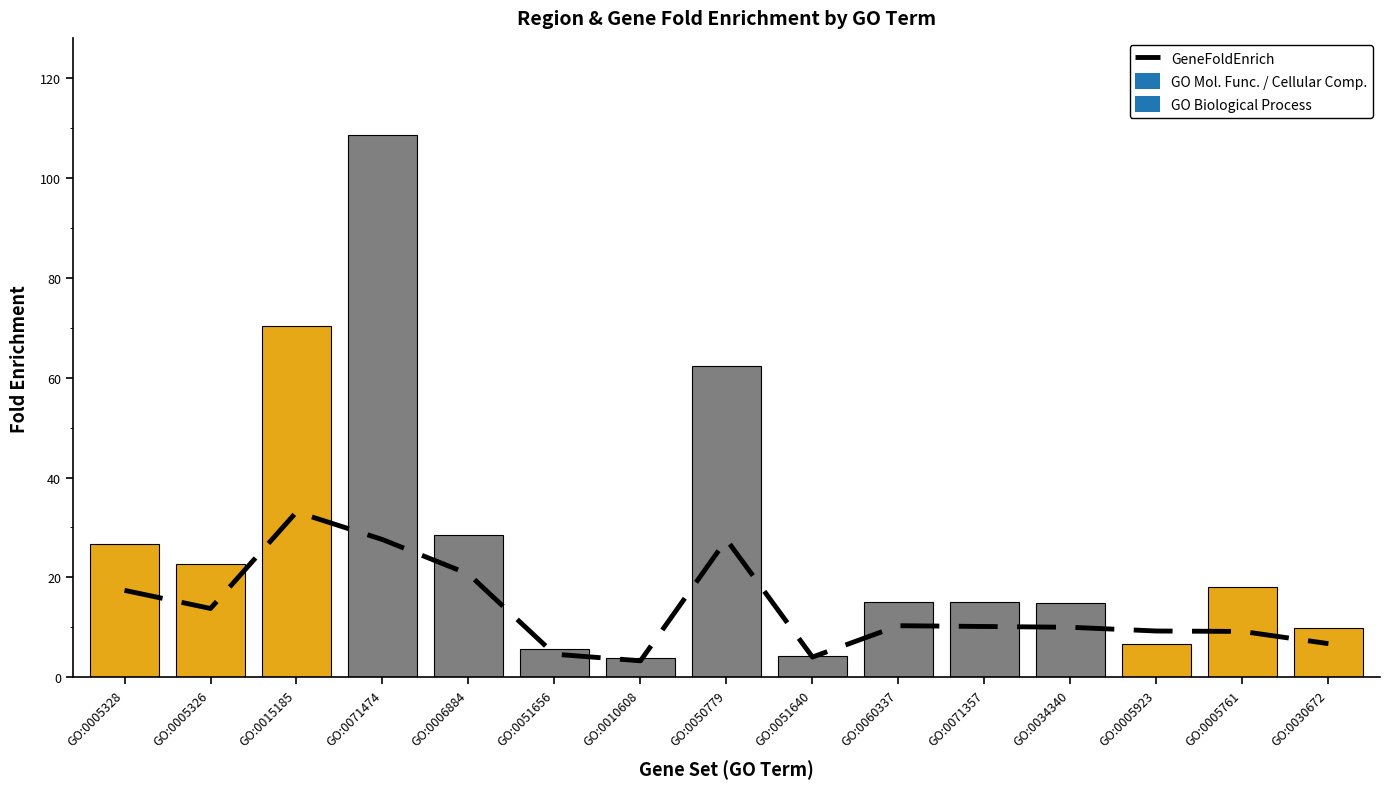

Rank the categories by value from lowest to highest.

GO:0010608, GO:0051640, GO:0051656, GO:0030672, GO:0005761, GO:0005923, GO:0034340, GO:0071357, GO:0060337, GO:0005326, GO:0005328, GO:0006884, GO:0071474, GO:0050779, GO:0015185